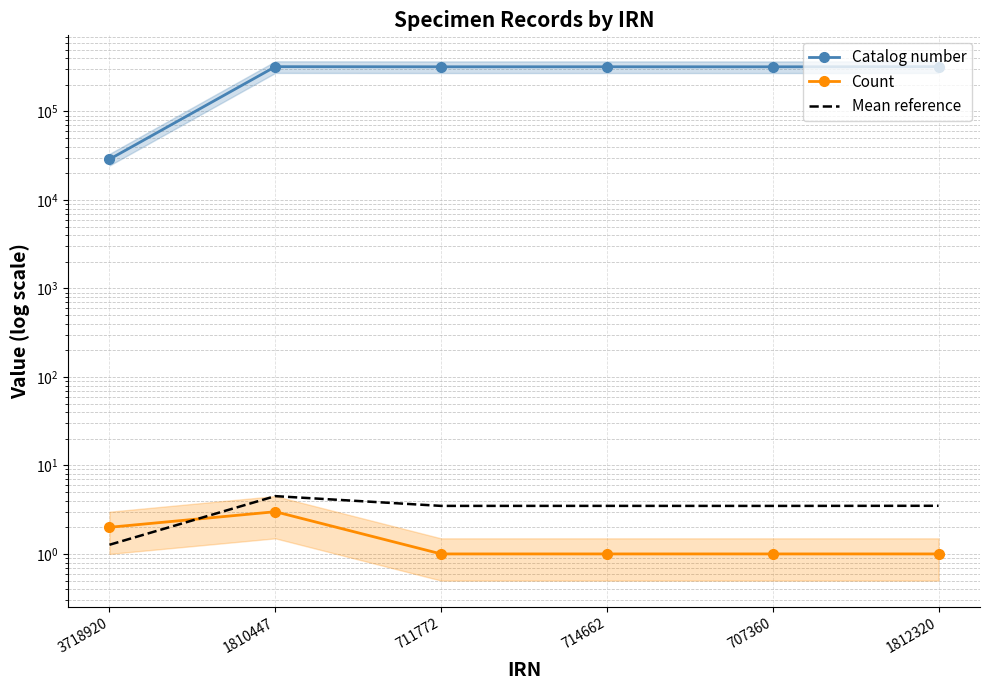

Rank the series by their maximum value, from lowest to highest.

Count, Mean reference, Catalog number